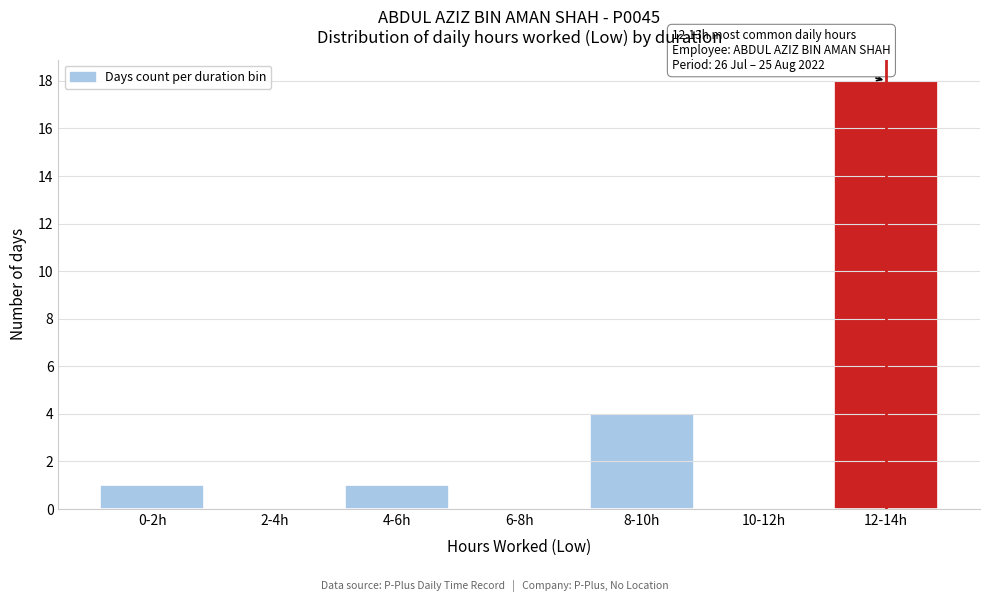

Reading left to right, what are all the values shown in this chart?

0-2h=1	2-4h=0	4-6h=1	6-8h=0	8-10h=4	10-12h=0	12-14h=18